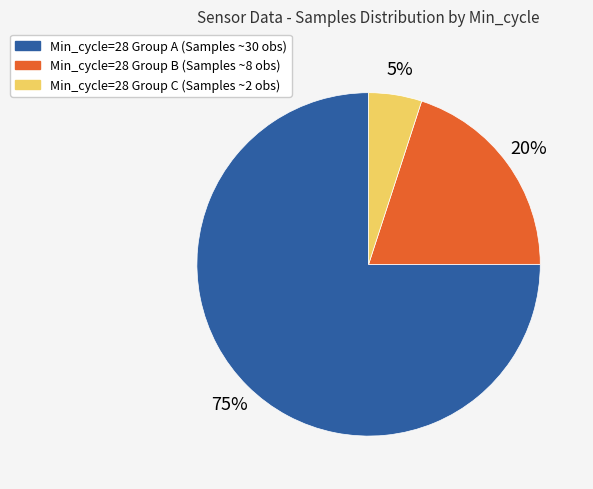

To the nearest percent, what is the difference between the largest and smallest slice percentages?

70%